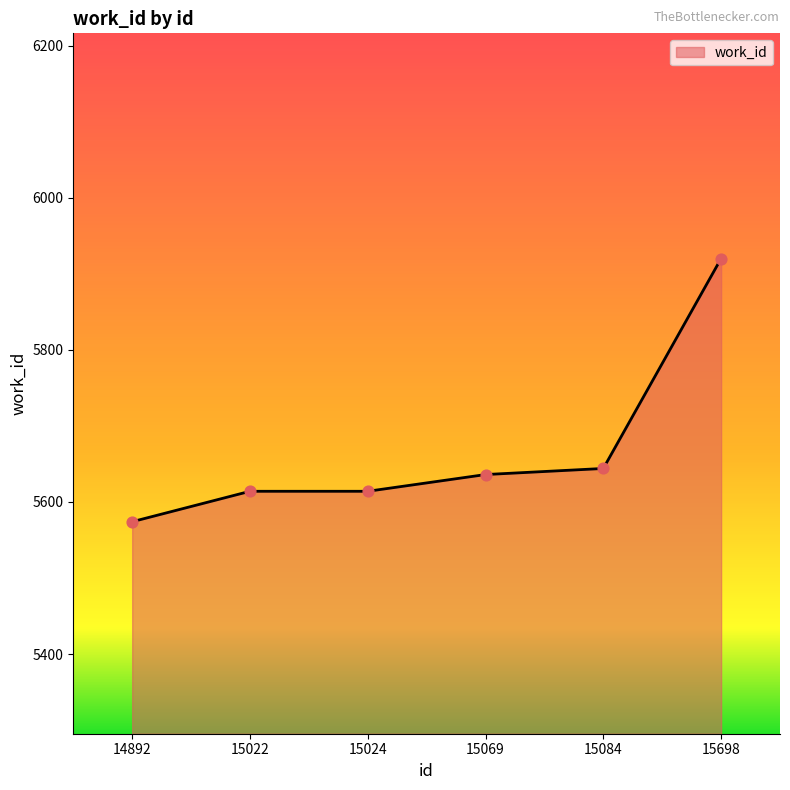

Which has a higher value, 15069 or 15698?

15698